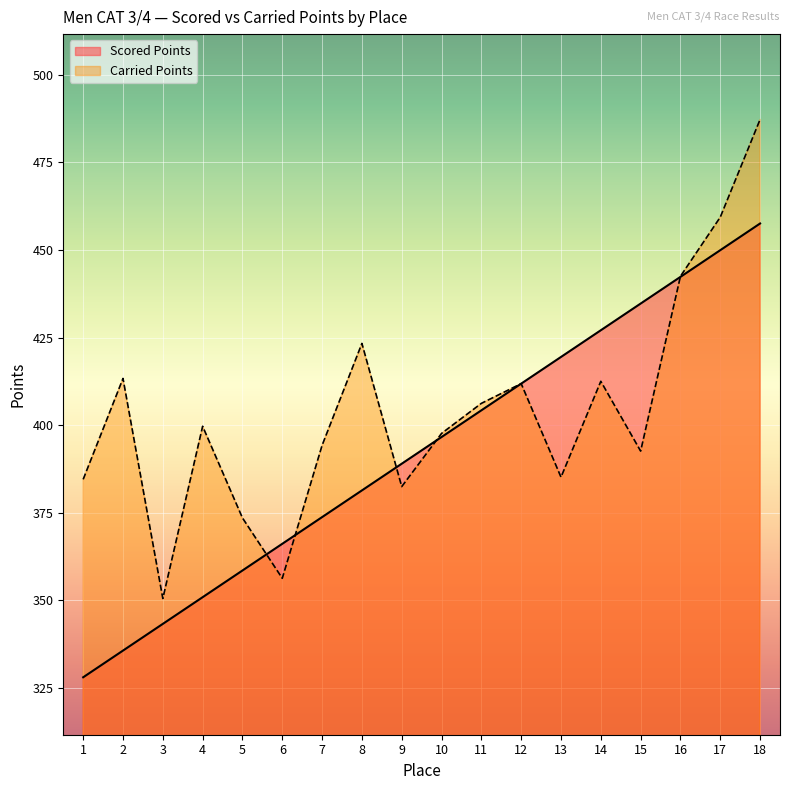

Which series ends up on top after the final intersection of Scored Points and Carried Points?

Carried Points